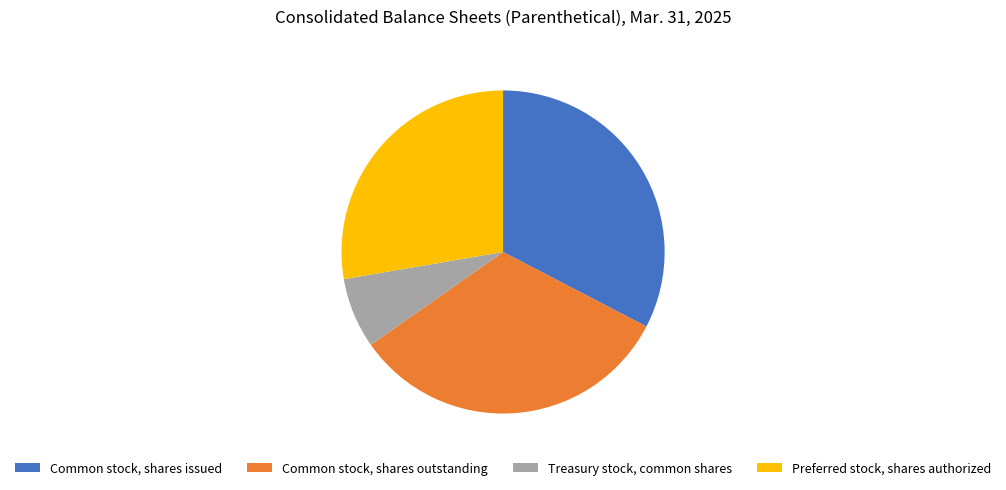

What is the smallest slice in the pie chart?

Treasury stock, common shares